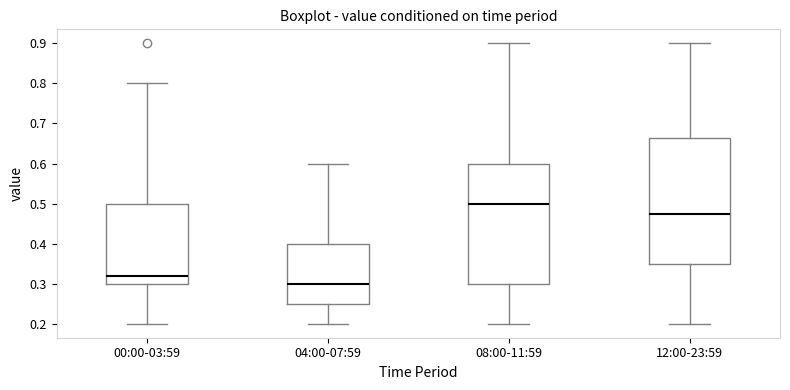

Reading left to right, read every box against the y-axis: the position of its median line, the range the box covers, and the ends of its whiskers. The values are not printed on the chart, so give them approximately, as read against the axis.

00:00-03:59: median 0.32, box 0.30 to 0.50, whiskers 0.20 to 0.80
04:00-07:59: median 0.30, box 0.25 to 0.40, whiskers 0.20 to 0.60
08:00-11:59: median 0.50, box 0.30 to 0.60, whiskers 0.20 to 0.90
12:00-23:59: median 0.48, box 0.35 to 0.66, whiskers 0.20 to 0.90